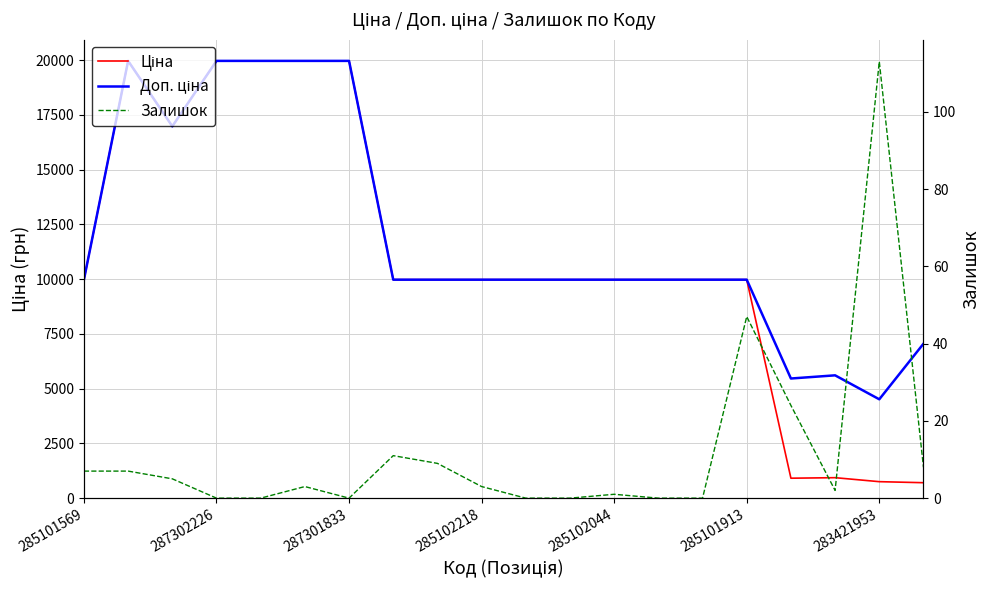

What are all the series names shown in the legend?

Ціна, Доп. ціна, Залишок